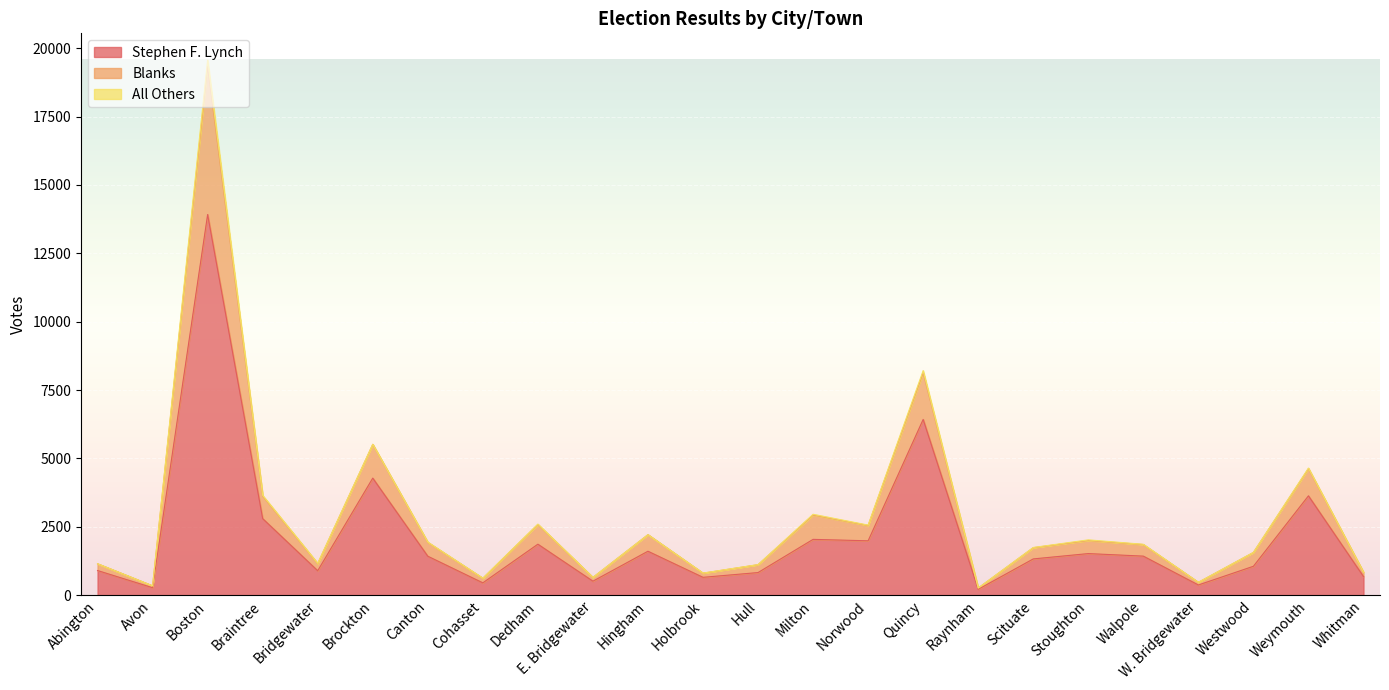

At which label does Stephen F. Lynch first exceed 1424?

Boston